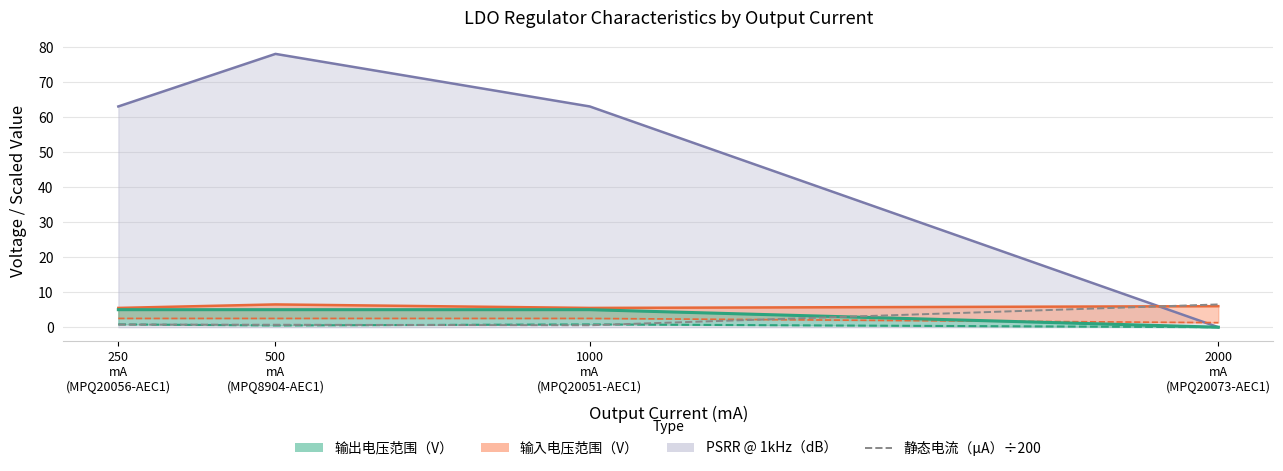

How many points are lower than both their immediate neighbors (excluding endpoints)?

1